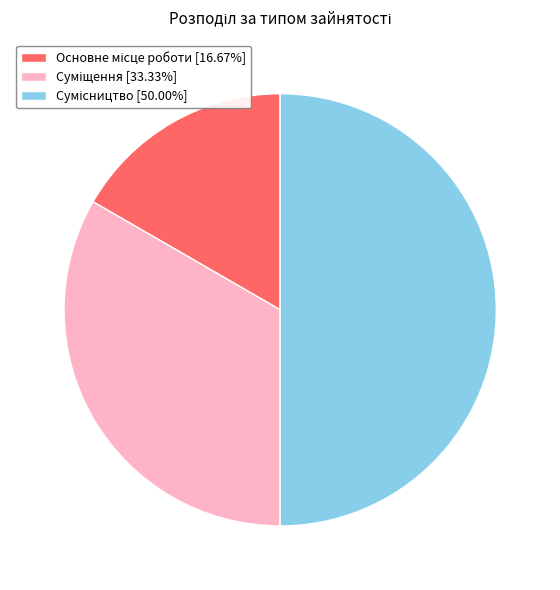

Which category has the smallest portion of the pie?

Основне місце роботи